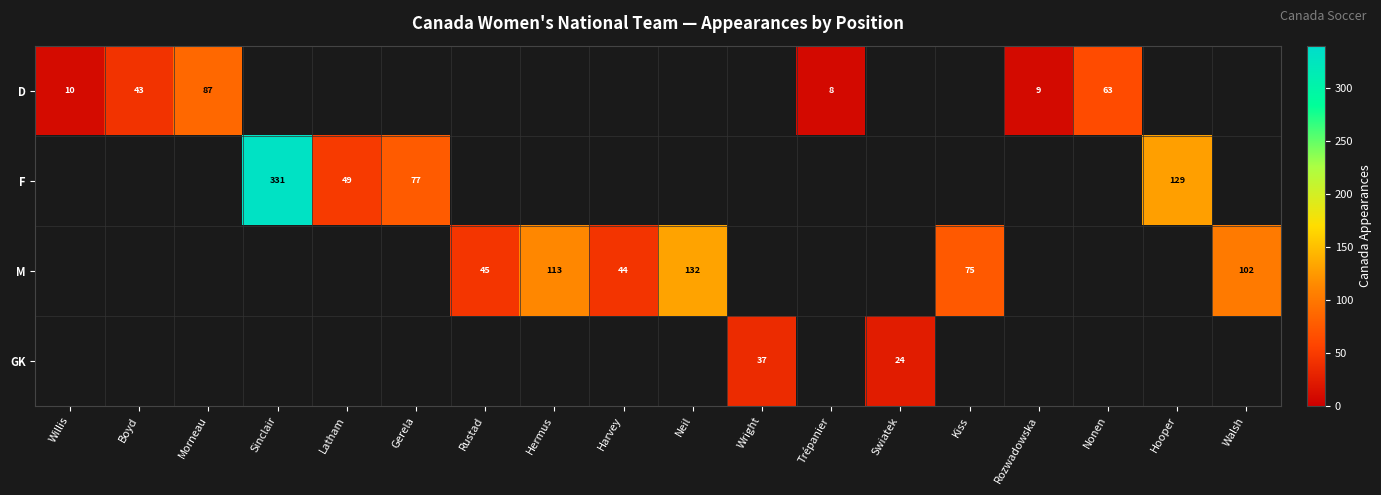

The value of M at Hermus is 45. True or false?

False